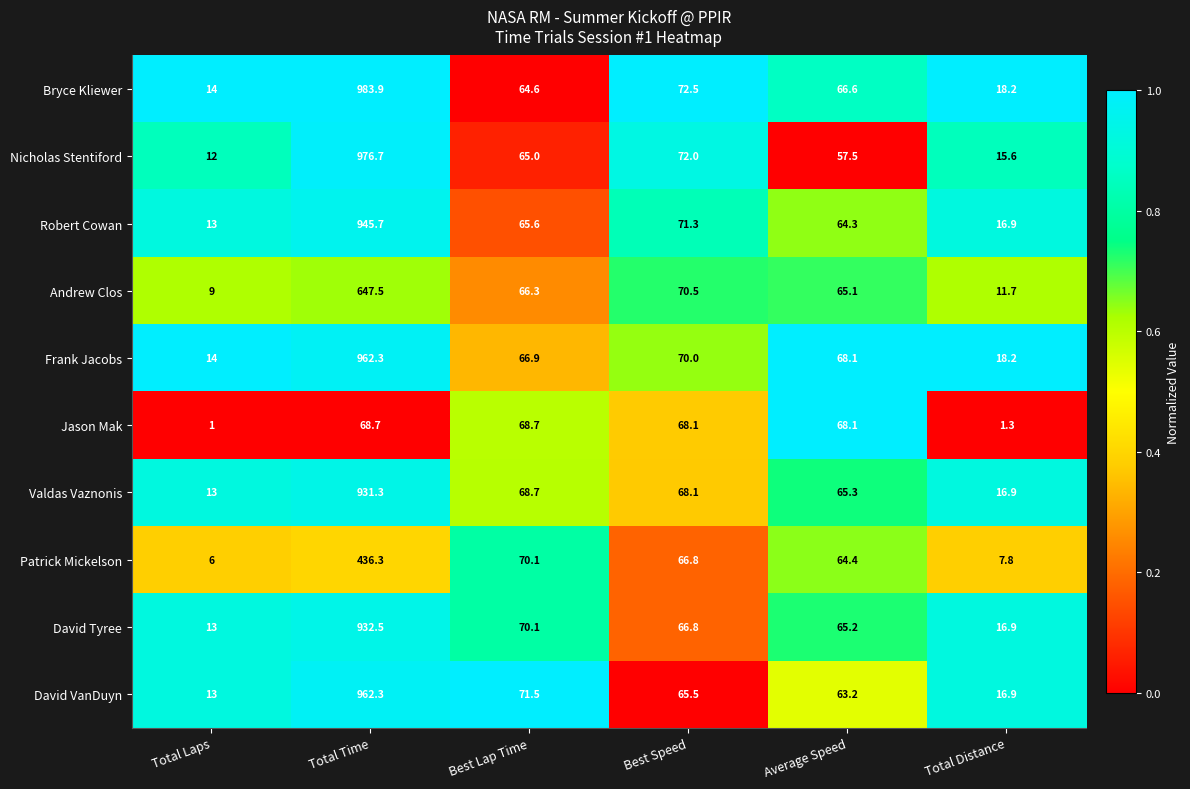

What is the sum of the Frank Jacobs values at Best Lap Time and Best Speed?

136.9